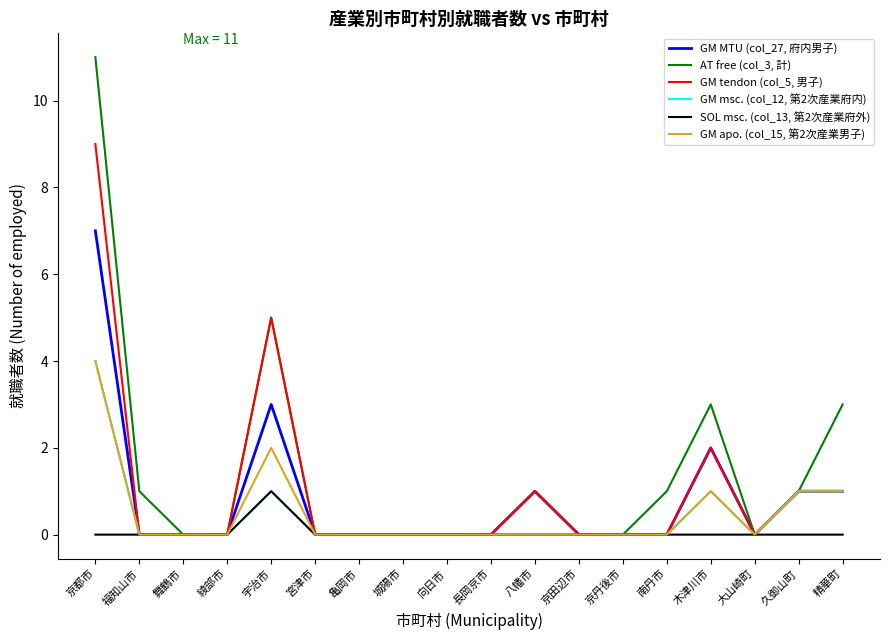

What position from the right is 福知山市?

17